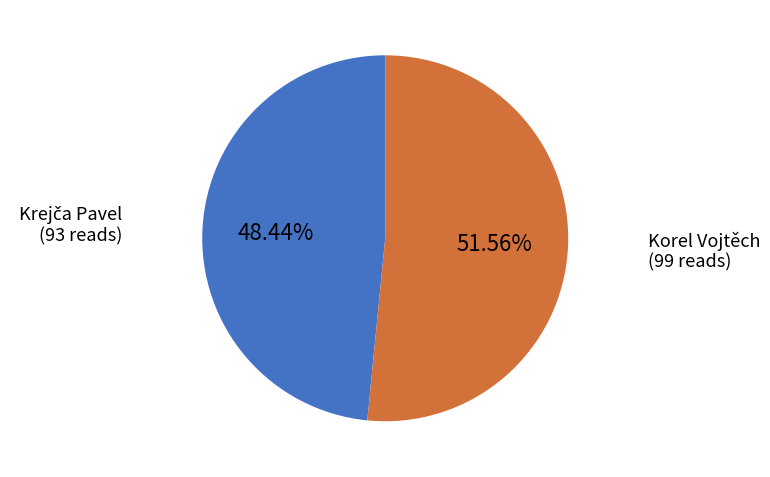

What is the majority slice?

Korel Vojtěch